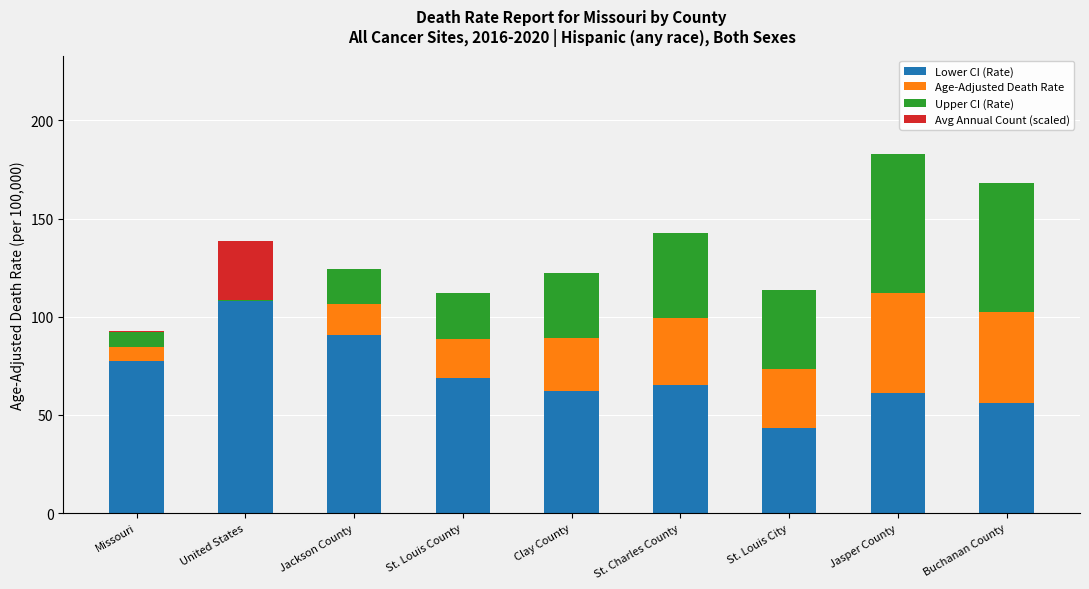

Which category has the highest value in the Lower CI (Rate) series?

United States